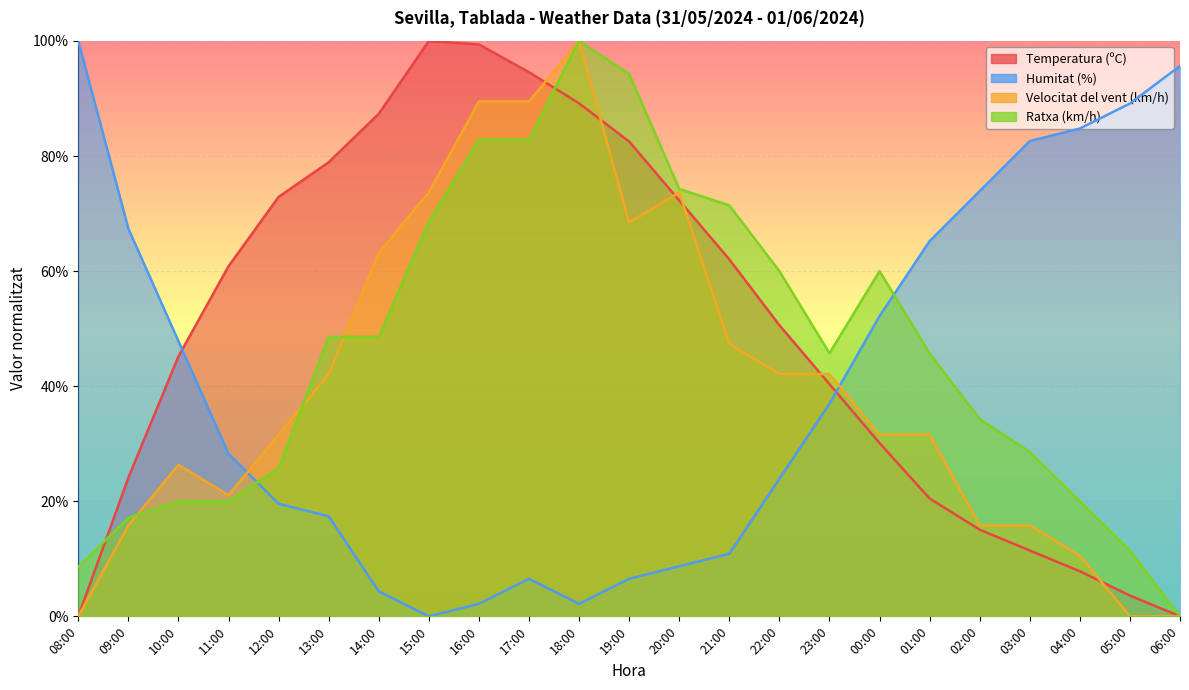

Between which two adjacent categories do Velocitat del vent (km/h) and Ratxa (km/h) first intersect?

09:00 and 10:00